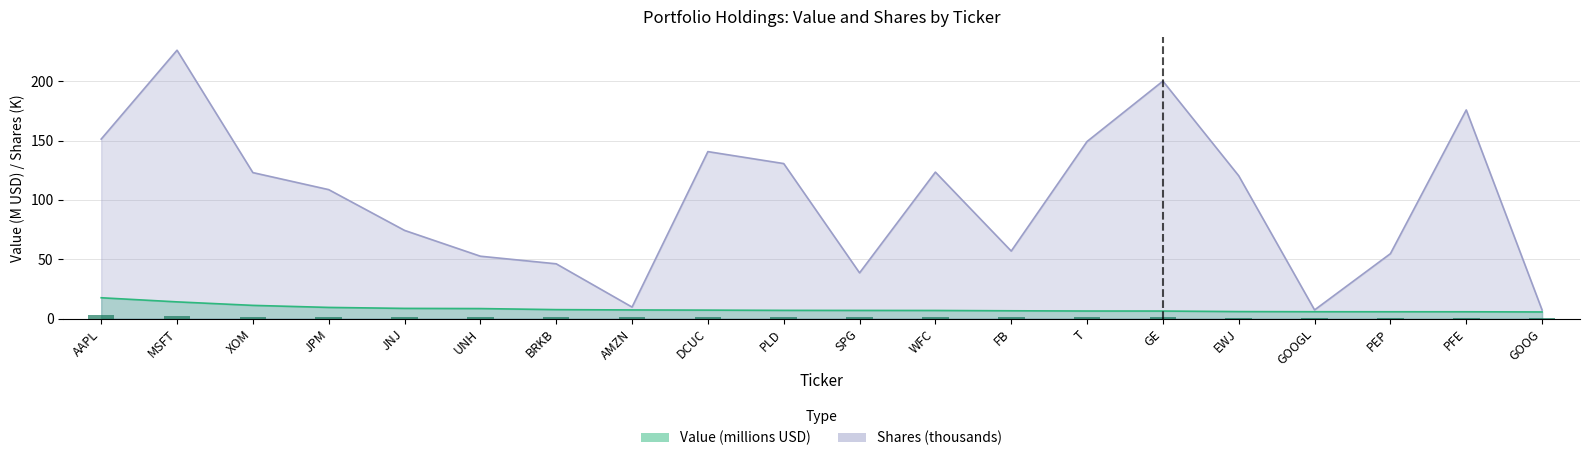

Where does the Shares series first go above 120?

AAPL